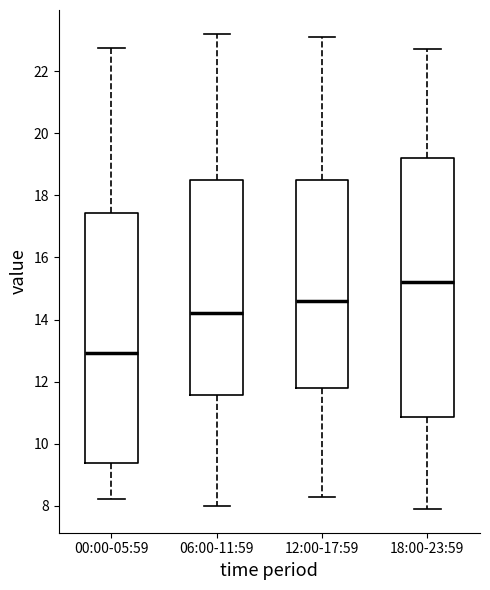

Reading left to right, read every box against the y-axis: the position of its median line, the range the box covers, and the ends of its whiskers. The values are not printed on the chart, so give them approximately, as read against the axis.

00:00-05:59: median 13.0, box 9.4 to 17.4, whiskers 8.2 to 22.8
06:00-11:59: median 14.2, box 11.6 to 18.6, whiskers 8.0 to 23.2
12:00-17:59: median 14.6, box 11.8 to 18.6, whiskers 8.4 to 23.2
18:00-23:59: median 15.2, box 10.8 to 19.2, whiskers 8.0 to 22.8